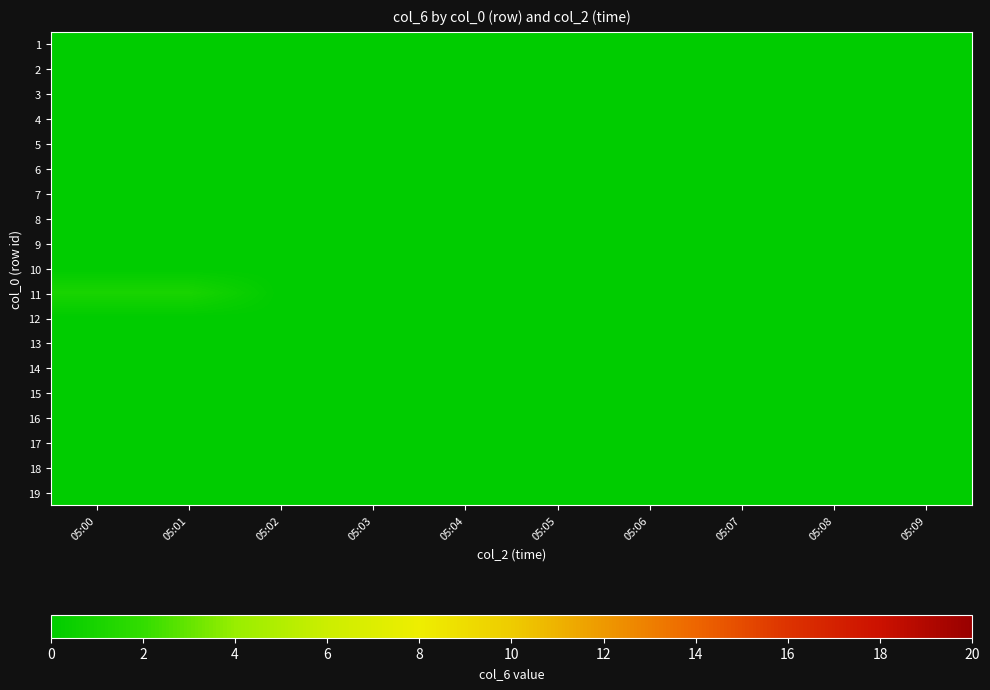

Which category has the highest value across all series?

05:00